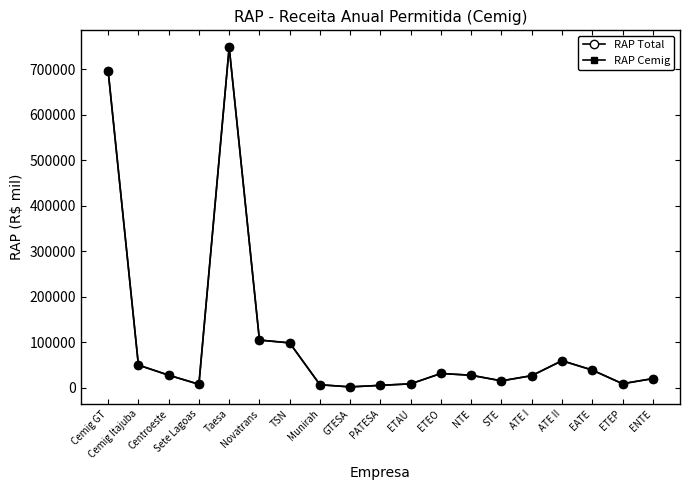

What is the maximum value shown in the chart?

748718.8